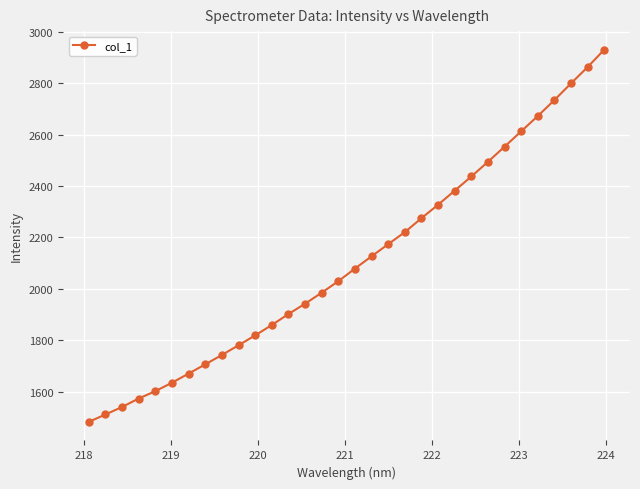

True or false: there are more than 1 points higher than both neighbors.

False